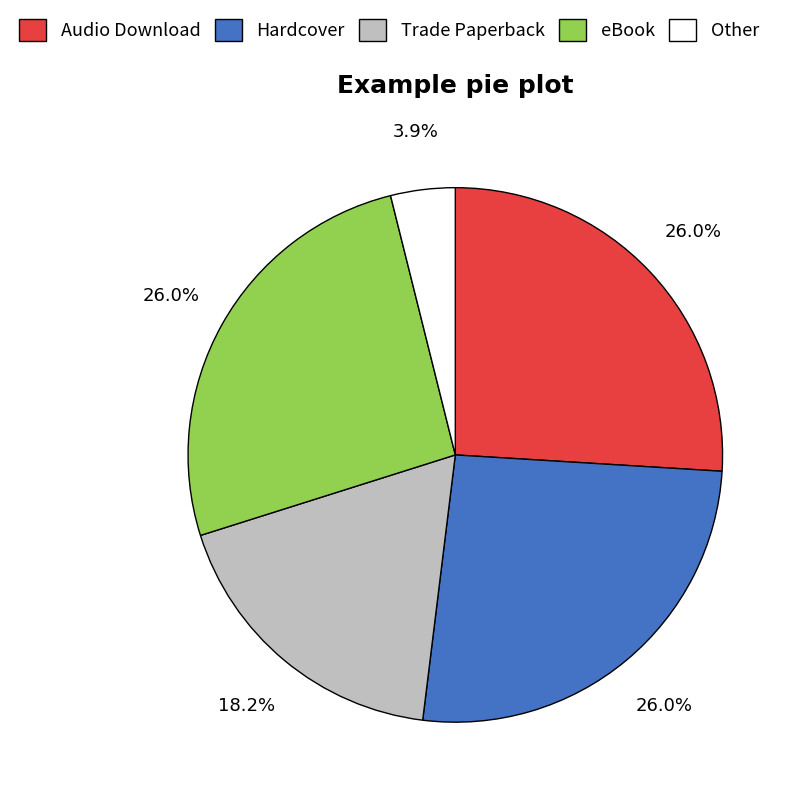

To the nearest percent, what is the combined percentage of Other and eBook?

30%